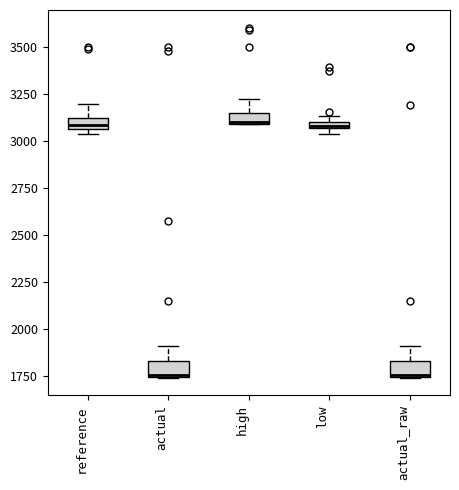

Where is the lower edge of the box for actual_raw on the y-axis? The values are not printed on the chart, so give them approximately, as read against the axis.

1750